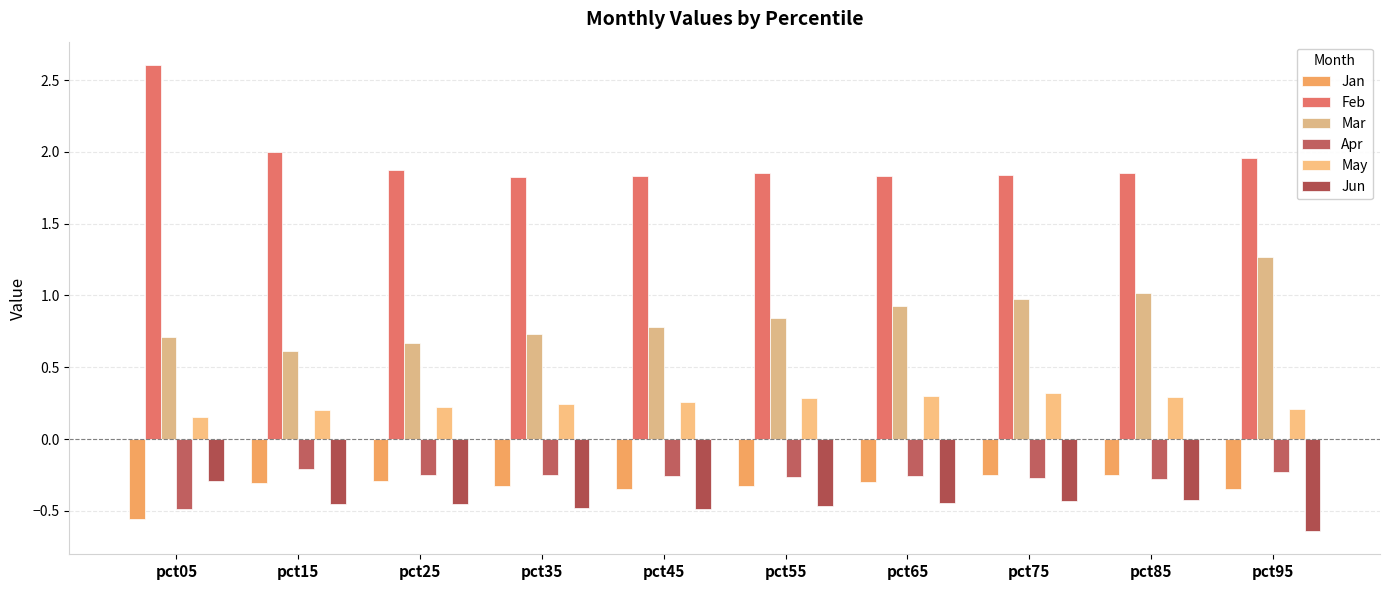

What are all the series names shown in the legend?

Jan, Feb, Mar, Apr, May, Jun